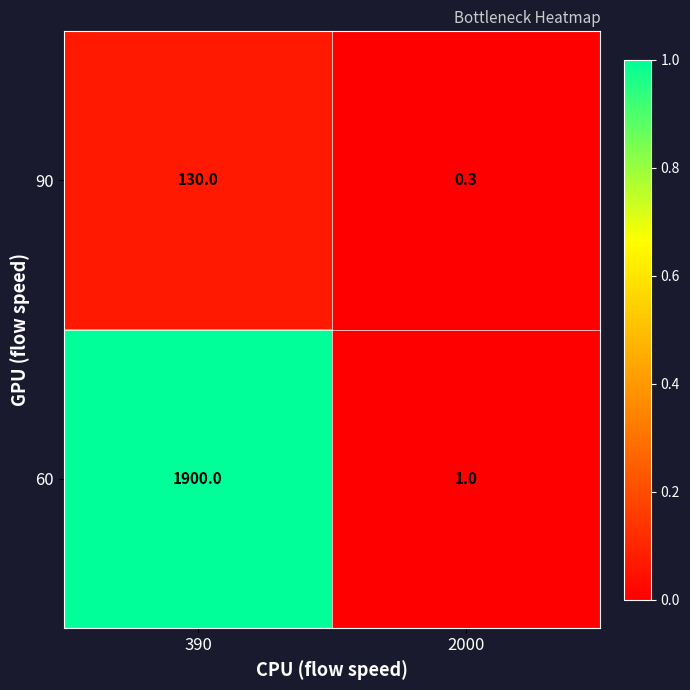

What is the total value across all series at 390?

2030.0